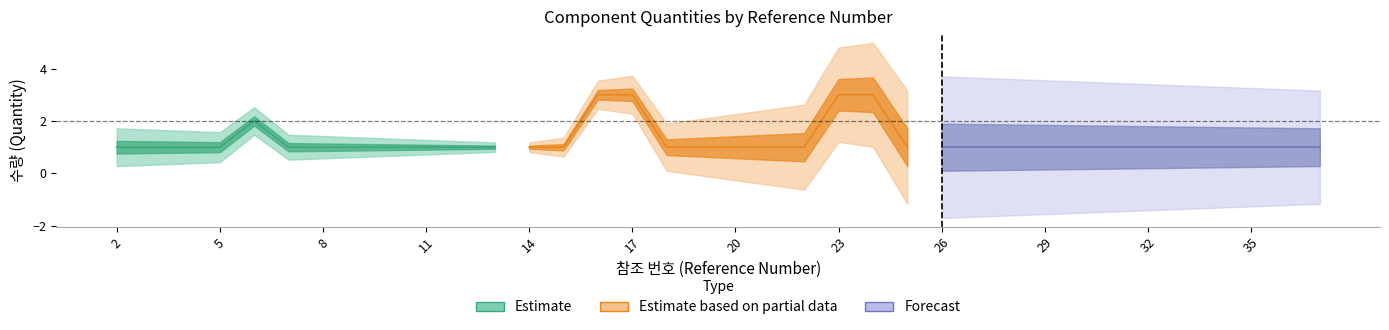

Does the chart have visible grid lines?

No